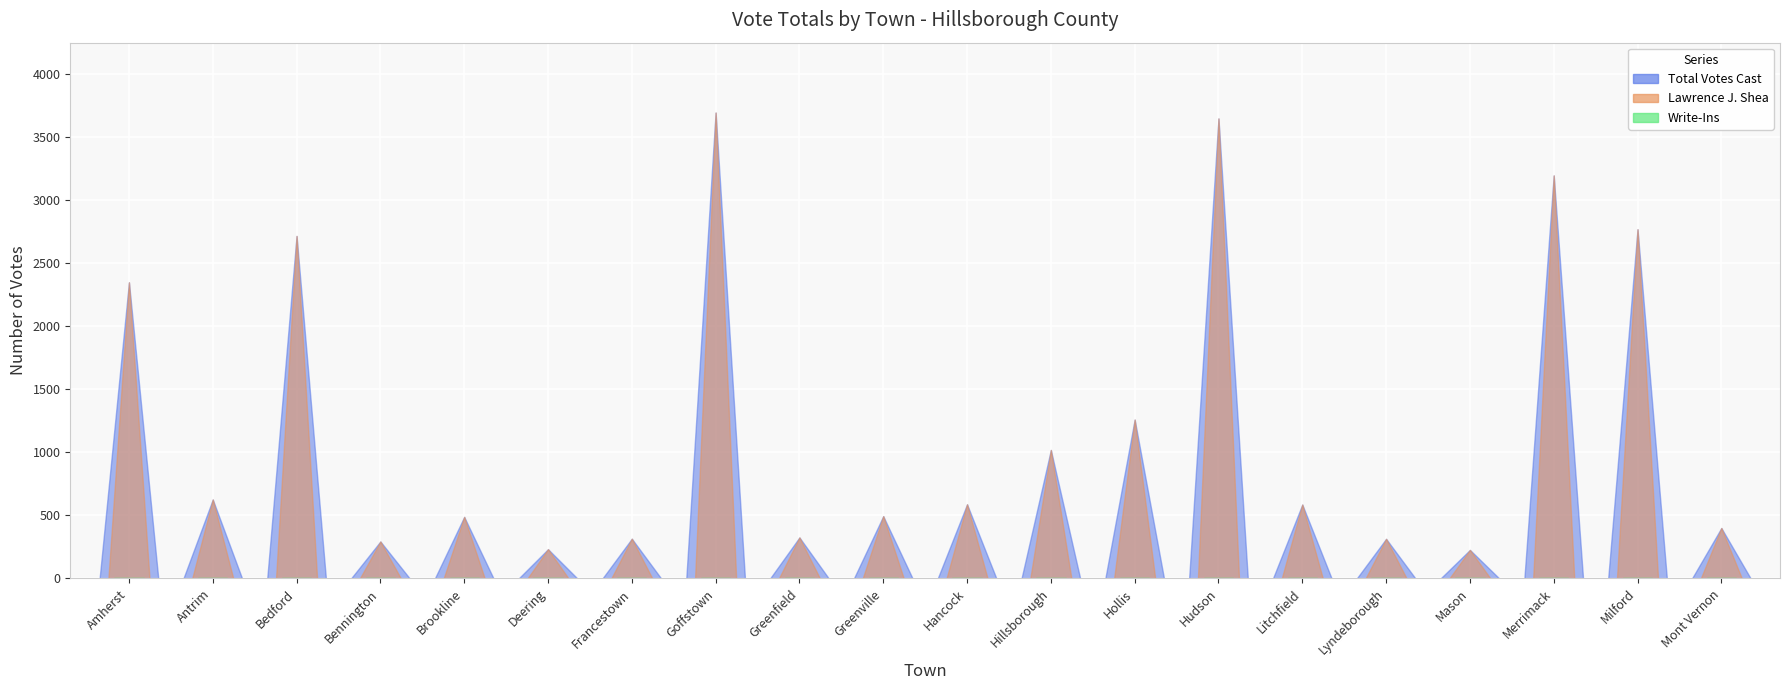

True or false: Total Votes Cast and Lawrence J. Shea intersect in this chart.

False